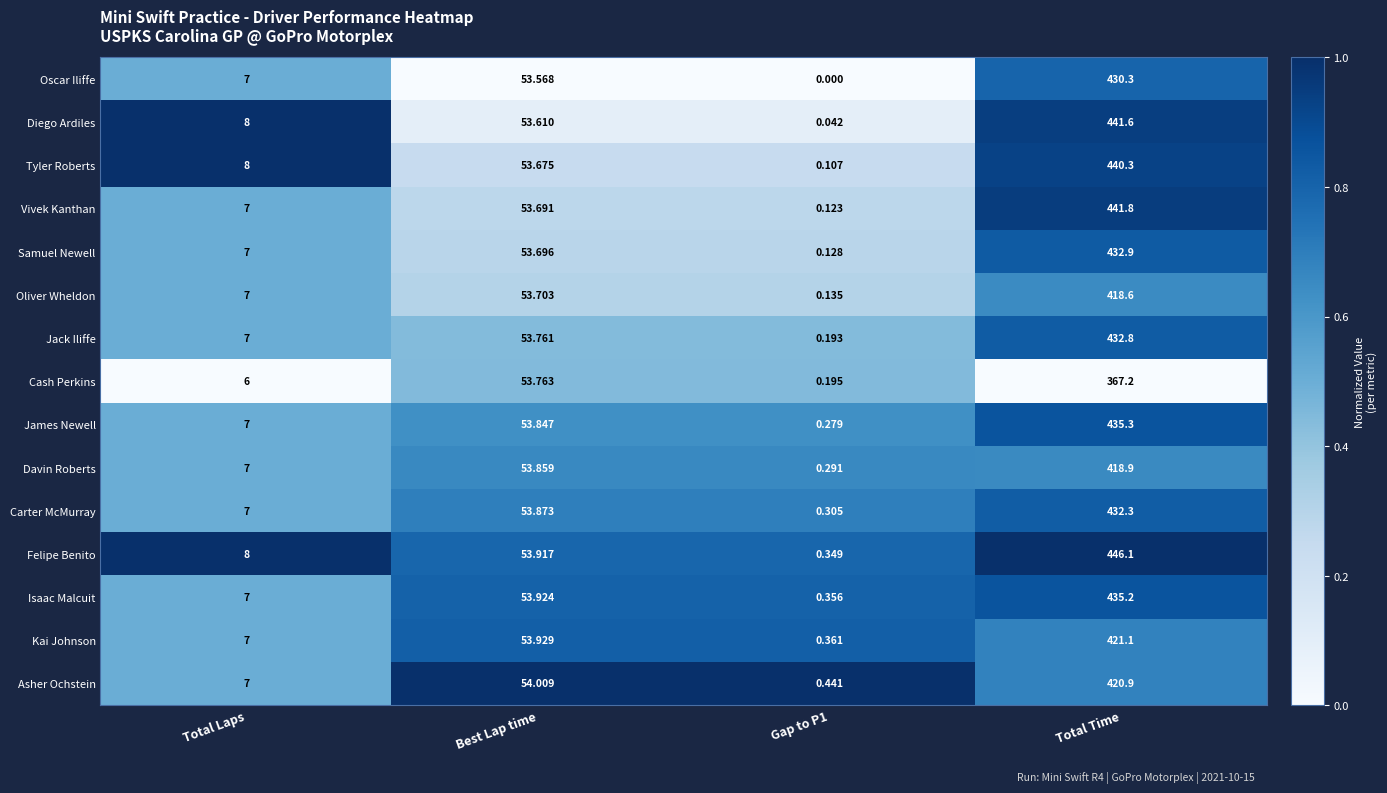

Which series has the largest range (max minus min)?

Felipe Benito